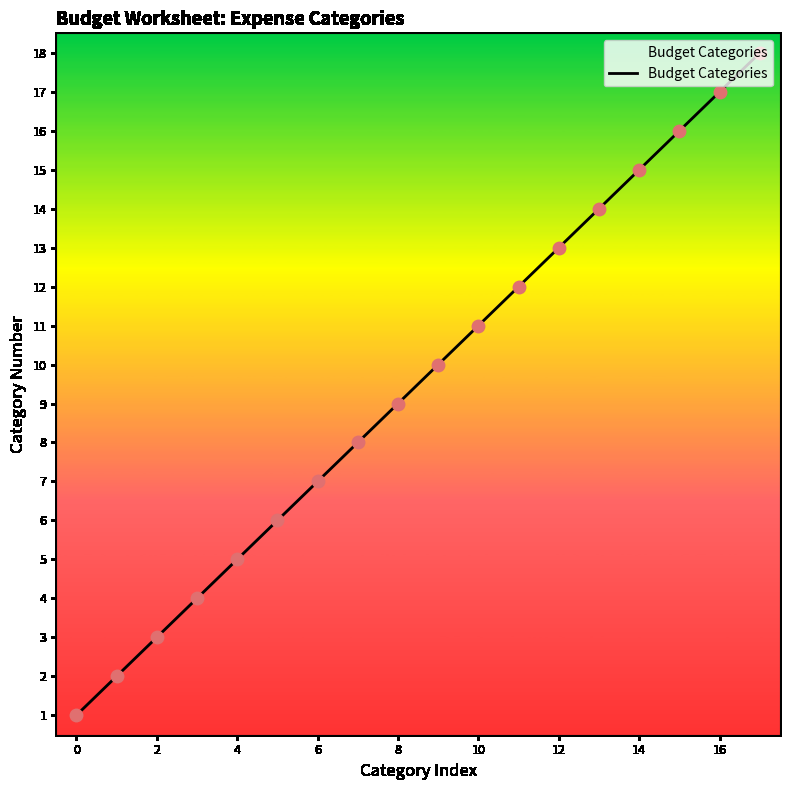

What is the maximum value shown in the chart?

18